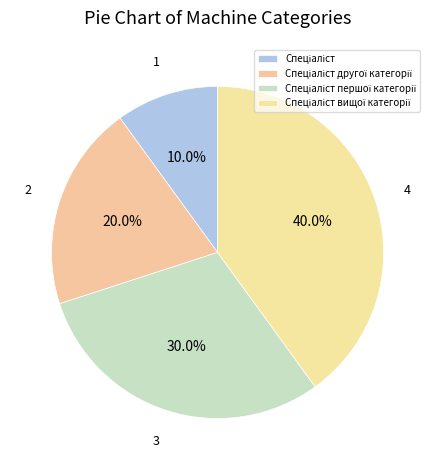

To the nearest percent, what percentage of the pie is Спеціаліст?

10%